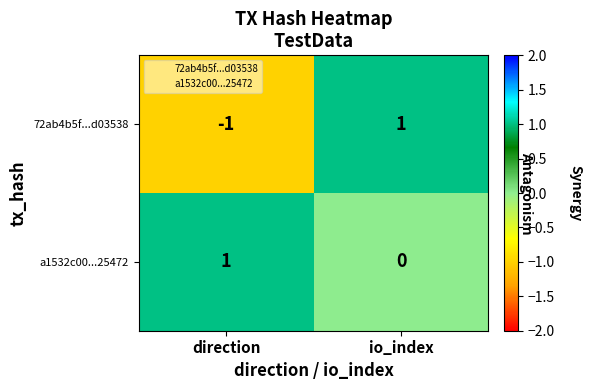

Where is a1532c00...25472 nearest to the value 0?

io_index